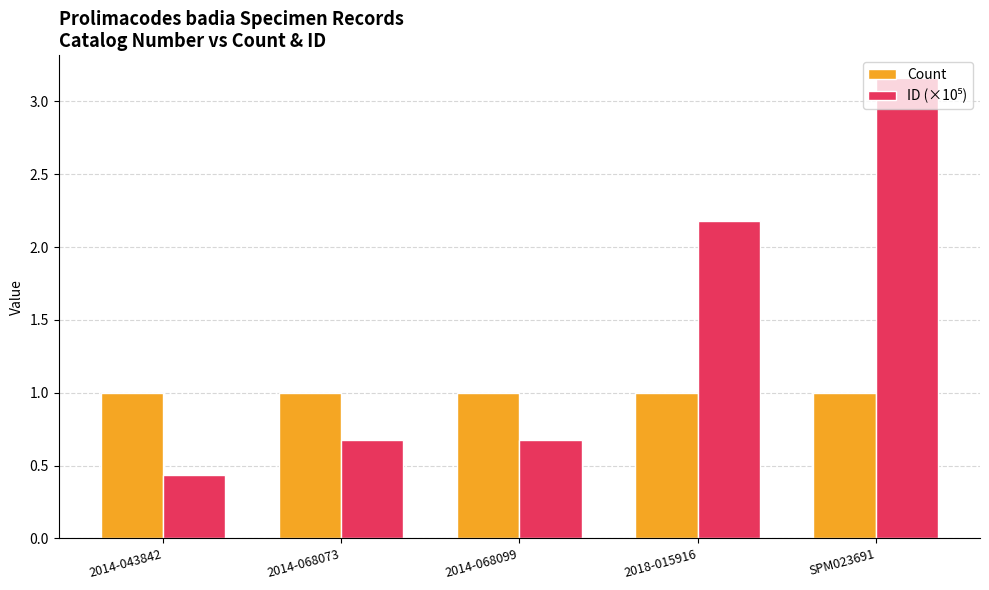

What is the spread (max minus min) of values at 2014-068099?

0.3